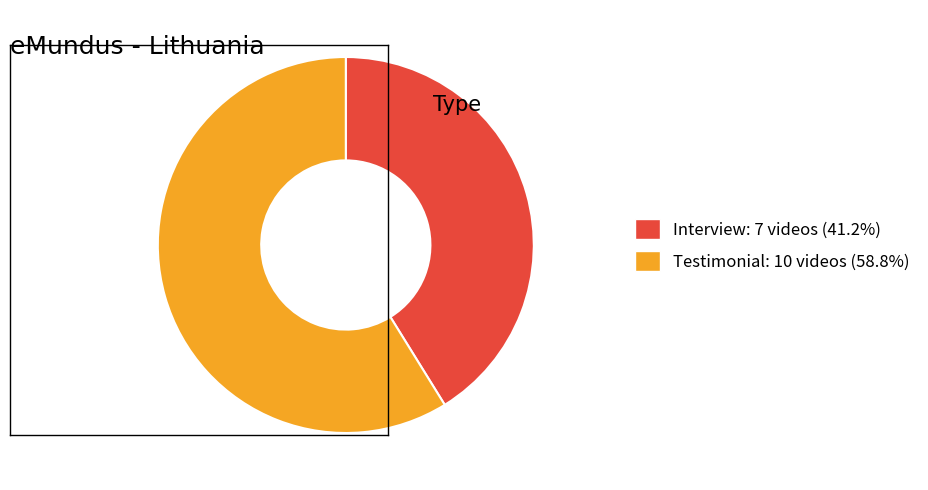

Is it true that Testimonial is 59% of the pie?

True